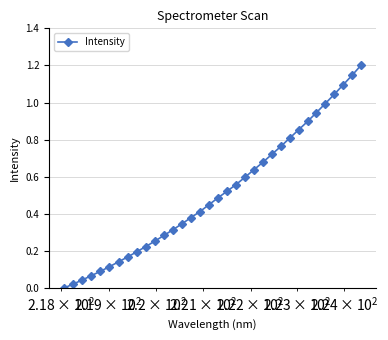

What is the sum of all values?

17.5